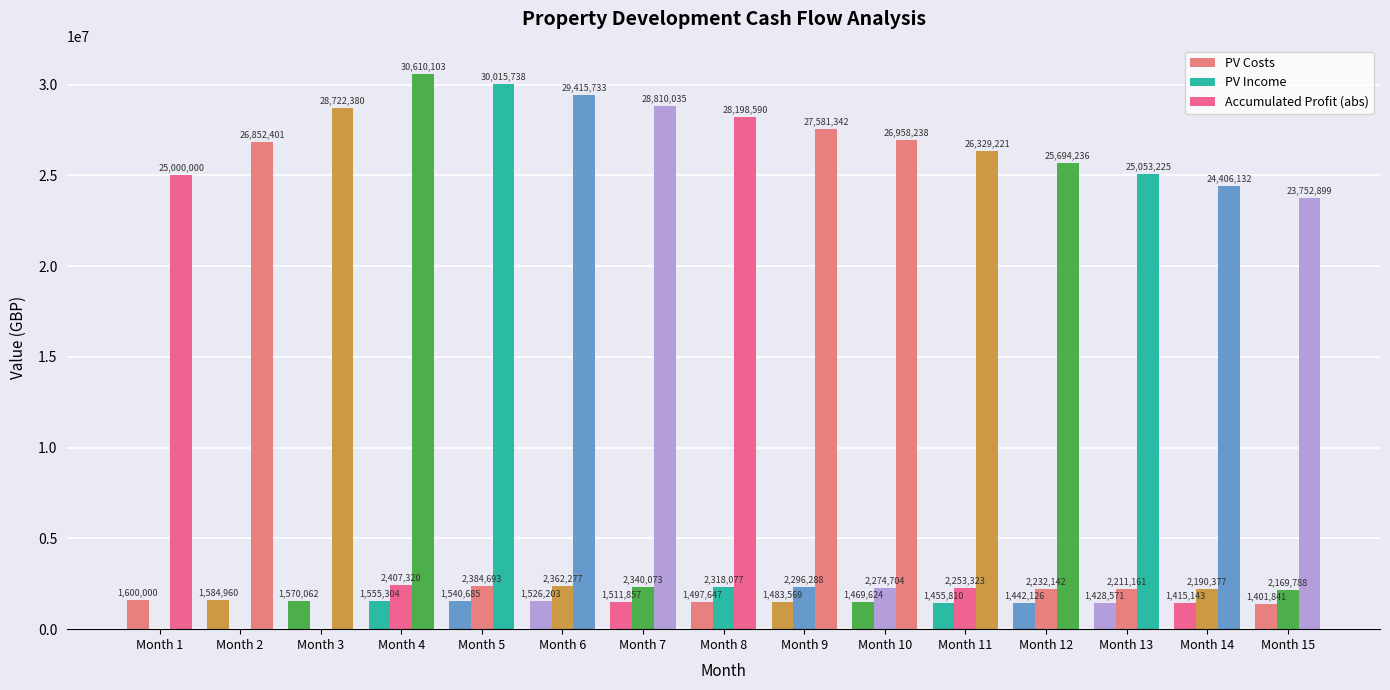

How many data points in Accumulated Profit (abs) are above 26958238?

8